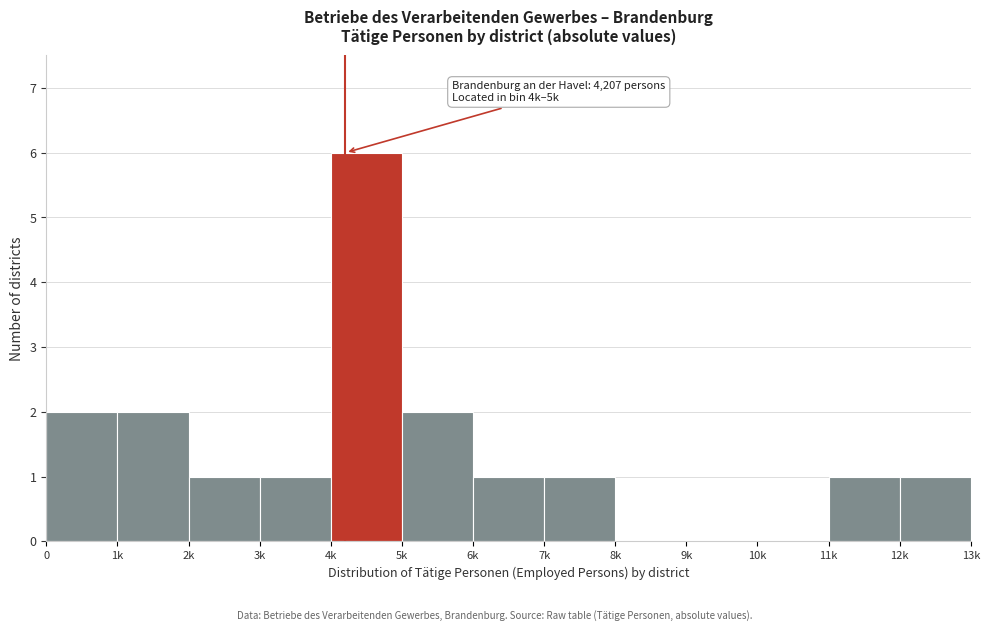

Reading left to right, what are all the values shown in this chart?

0=2	1k=2	2k=1	3k=1	4k=6	5k=2	6k=1	7k=1	8k=0	9k=0	10k=0	11k=1	12k=1